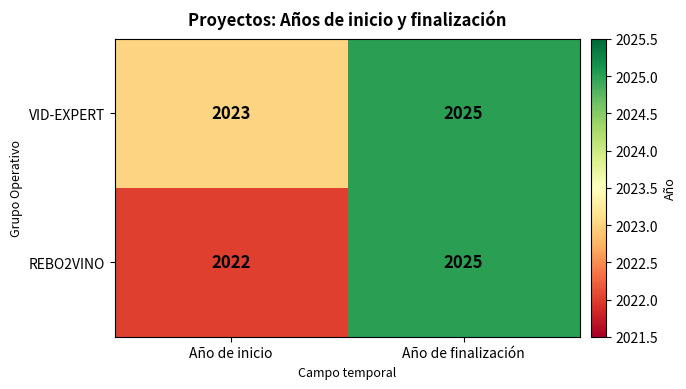

Reading right to left, extract all data points from this chart.

VID-EXPERT: Año de finalización=2025	Año de inicio=2023
REBO2VINO: Año de finalización=2025	Año de inicio=2022